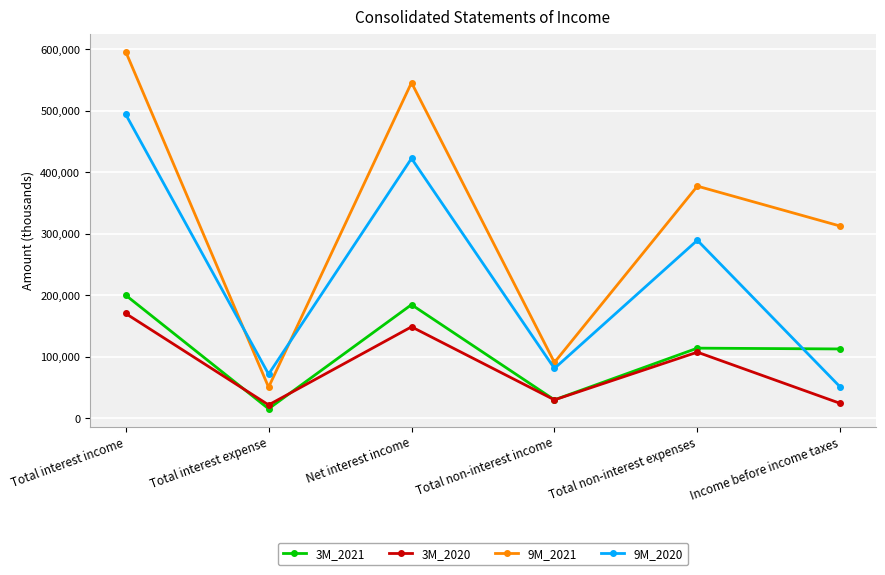

After their last crossing, which series has the higher values: 3M_2020 or 3M_2021?

3M_2021